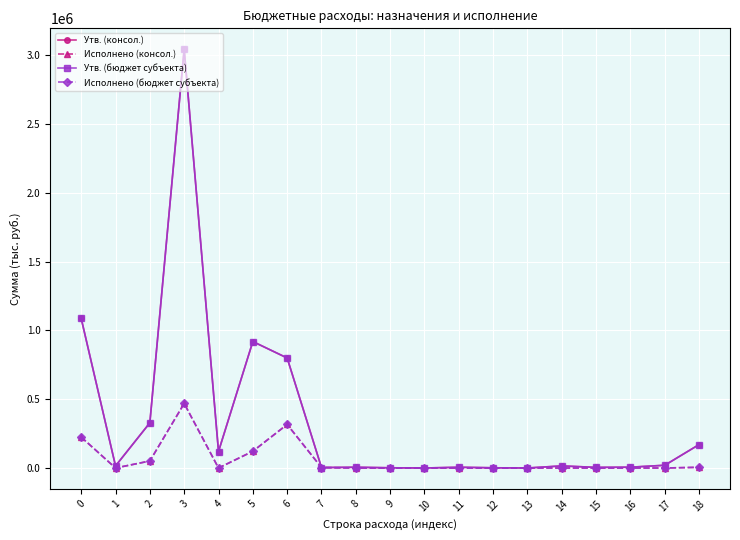

What is the spread (max minus min) of values at 9?

1690.0